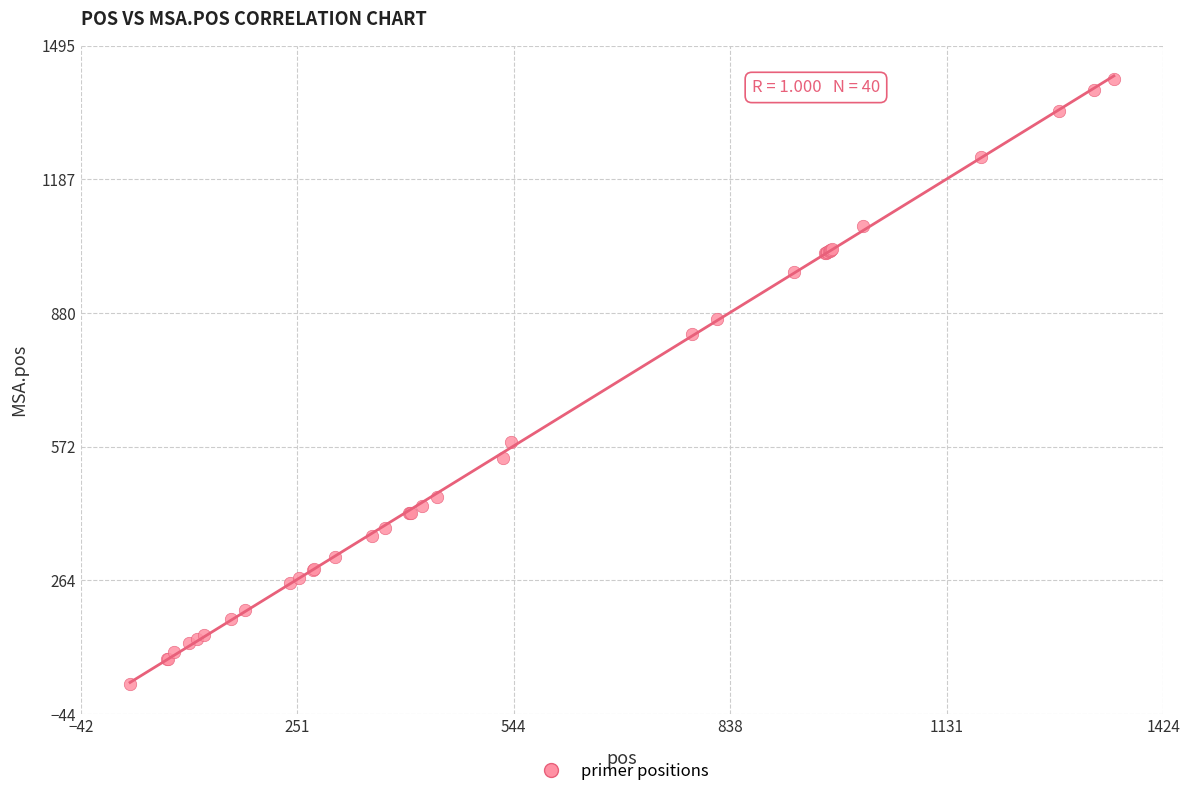

What Y value in the scatter plot is closest to 722?

832